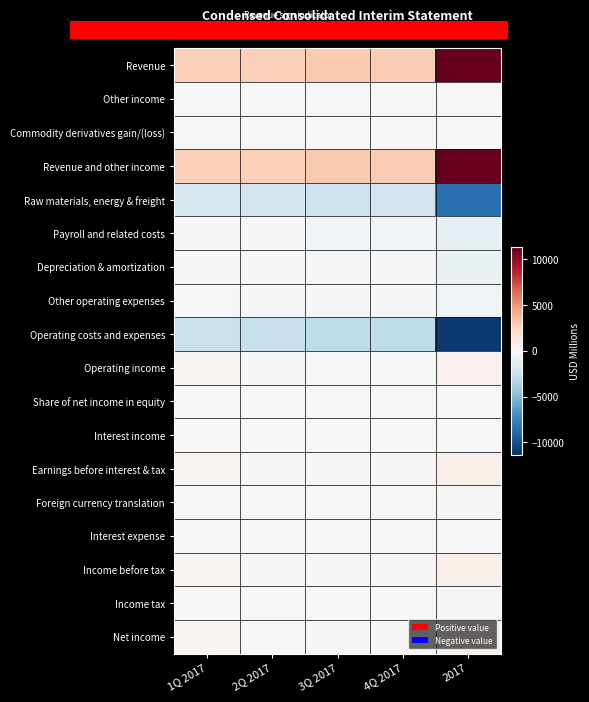

How many series are shown in this chart?

18